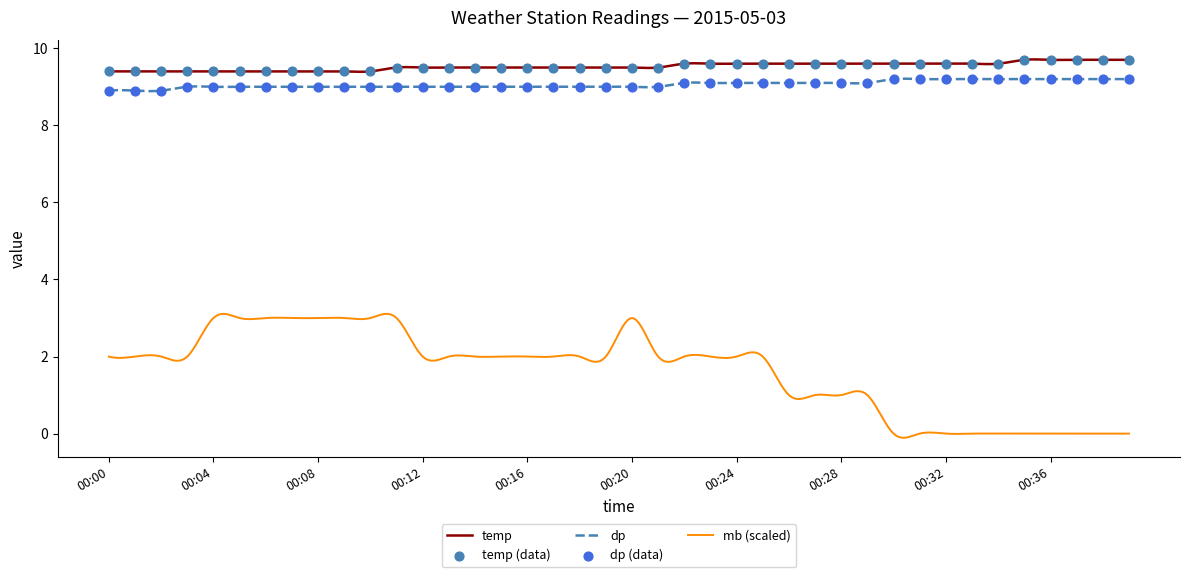

What is the total value across all series at 00:39?

18.9